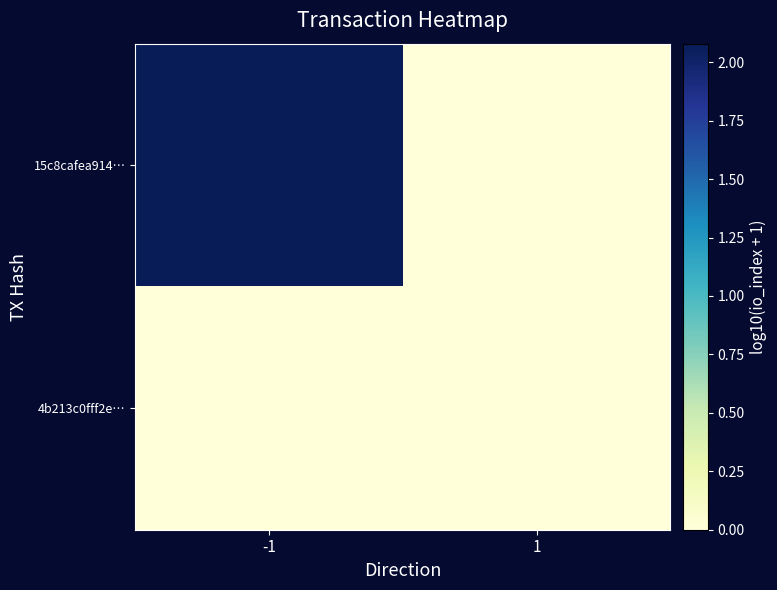

Reading left to right, list all the values displayed in this chart.

15c8cafea914…: -1=2.1	1=0.0
4b213c0fff2e…: -1=0.0	1=0.0